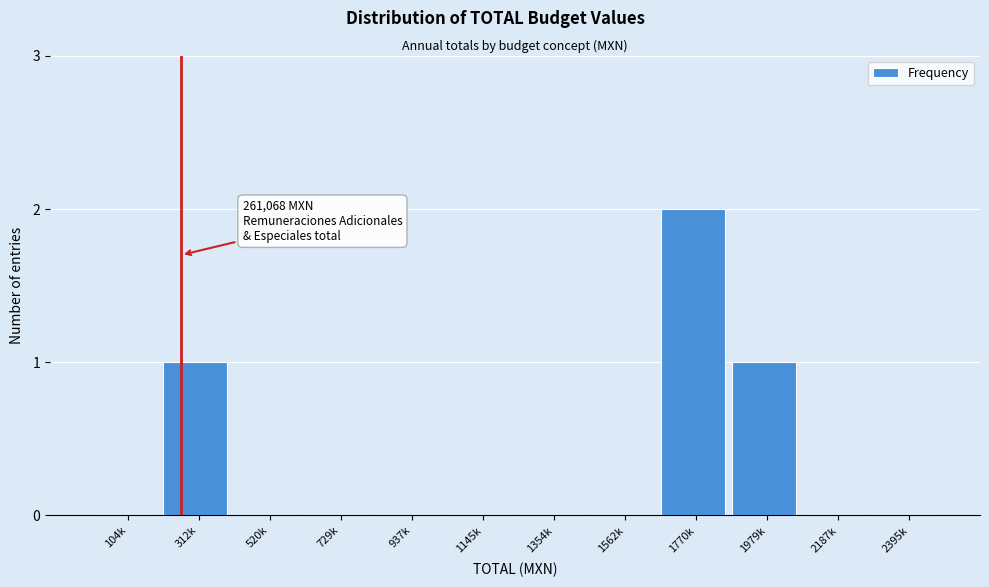

Reading left to right, list all the values displayed in this chart.

104k=0	312k=1	520k=0	729k=0	937k=0	1145k=0	1354k=0	1562k=0	1770k=2	1979k=1	2187k=0	2395k=0